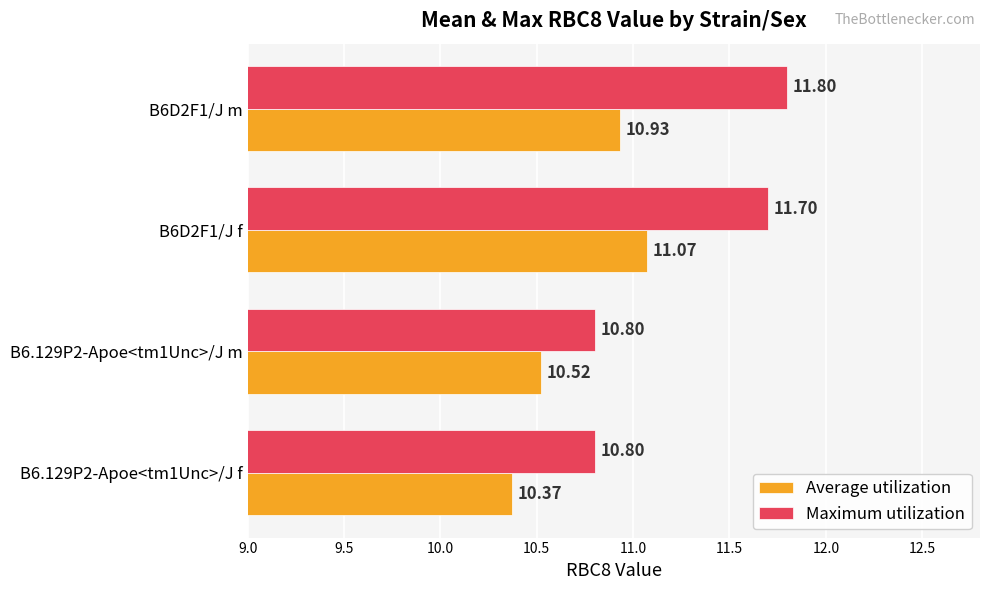

What is the minimum value for Average utilization?

10.4